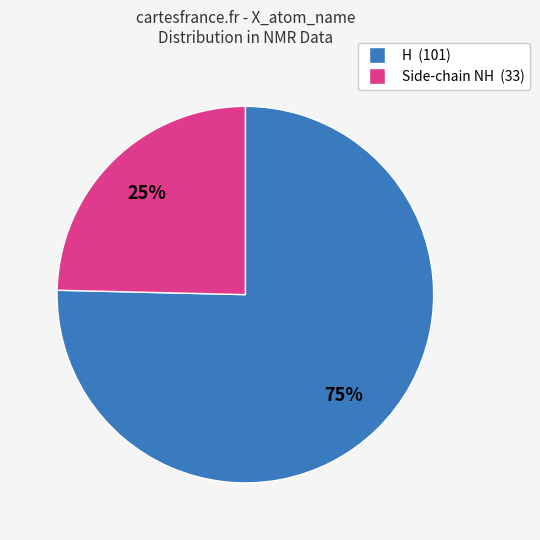

Does any single category account for the majority?

Yes